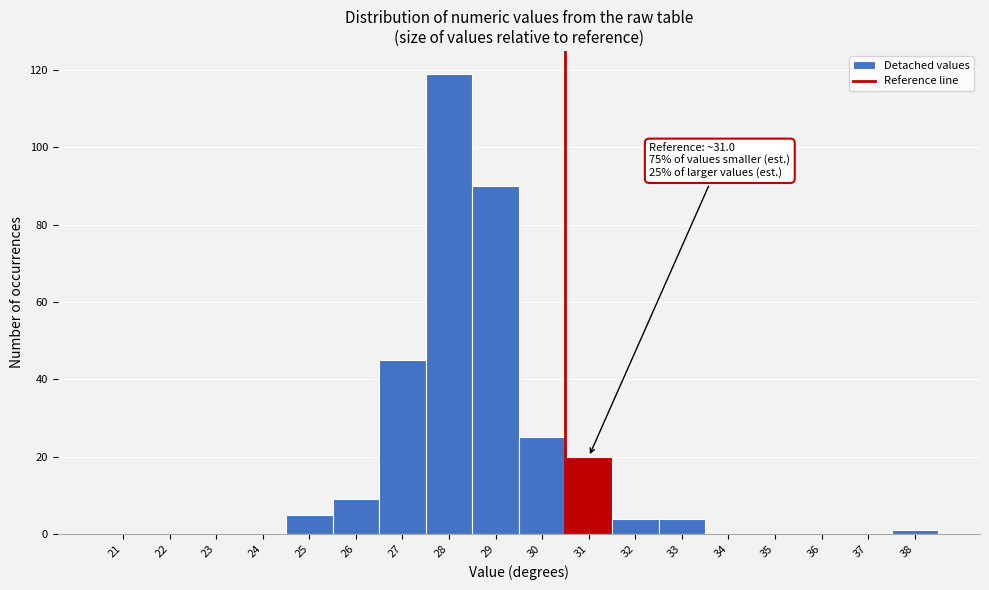

Reading left to right, what are all the values shown in this chart?

21=0	22=0	23=0	24=0	25=5	26=9	27=45	28=119	29=90	30=25	31=20	32=4	33=4	34=0	35=0	36=0	37=0	38=1